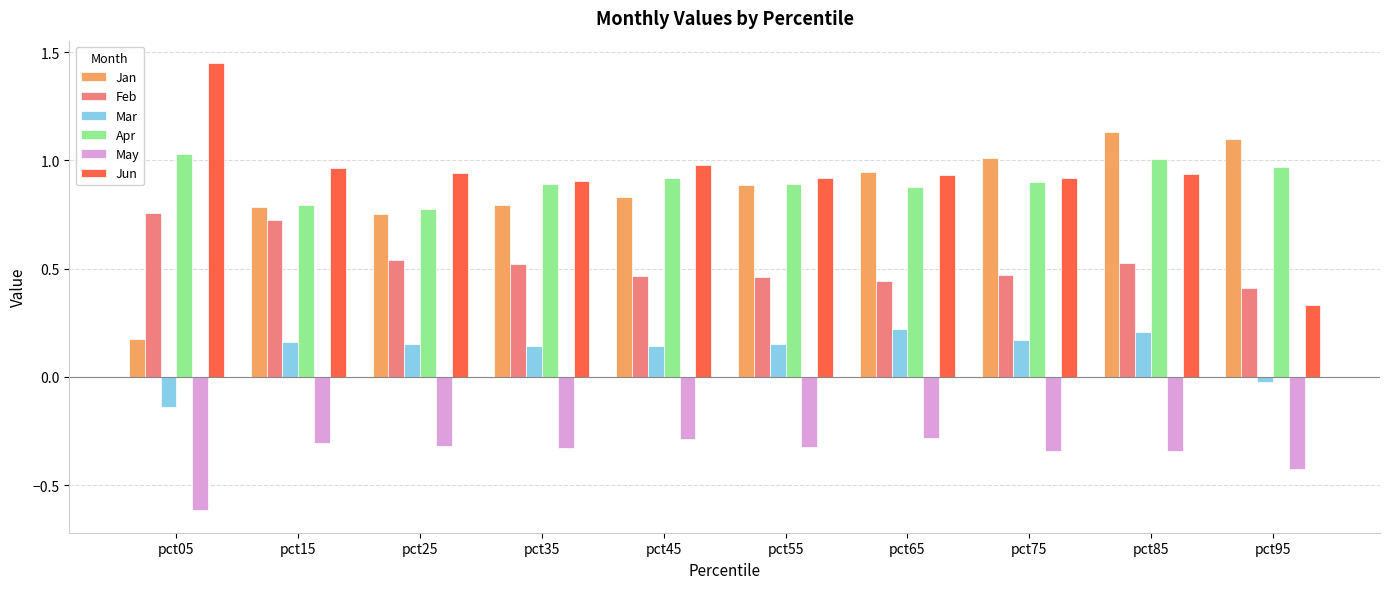

Between pct25 and pct85, which series saw the biggest shift?

Jan